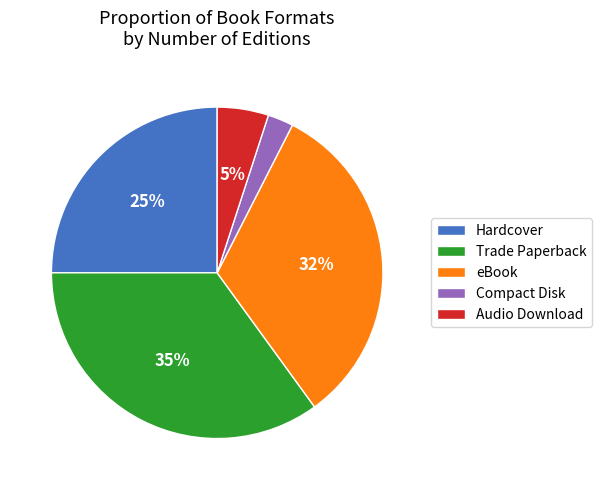

What is the ratio of the value at Compact Disk to the value at Trade Paperback?

0.1